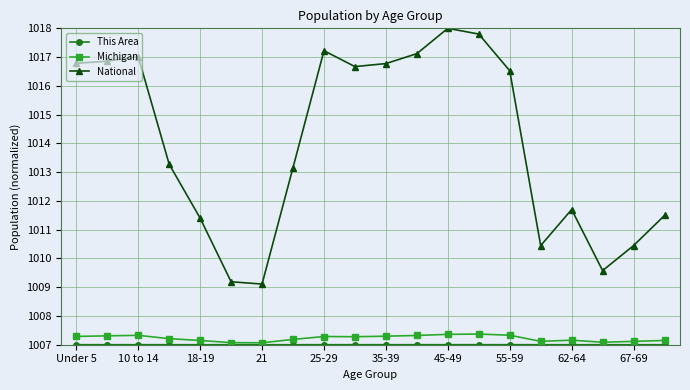

Which series has the largest range (max minus min)?

National